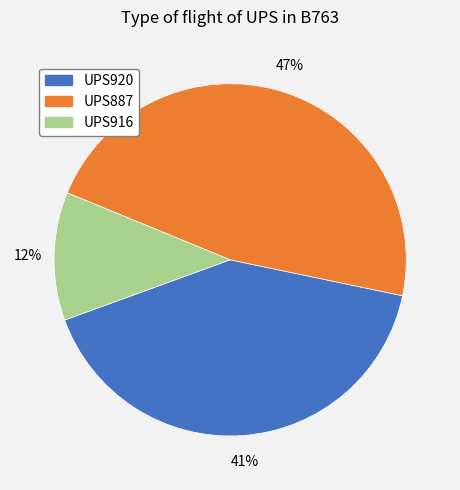

Is there a majority slice in this chart?

No